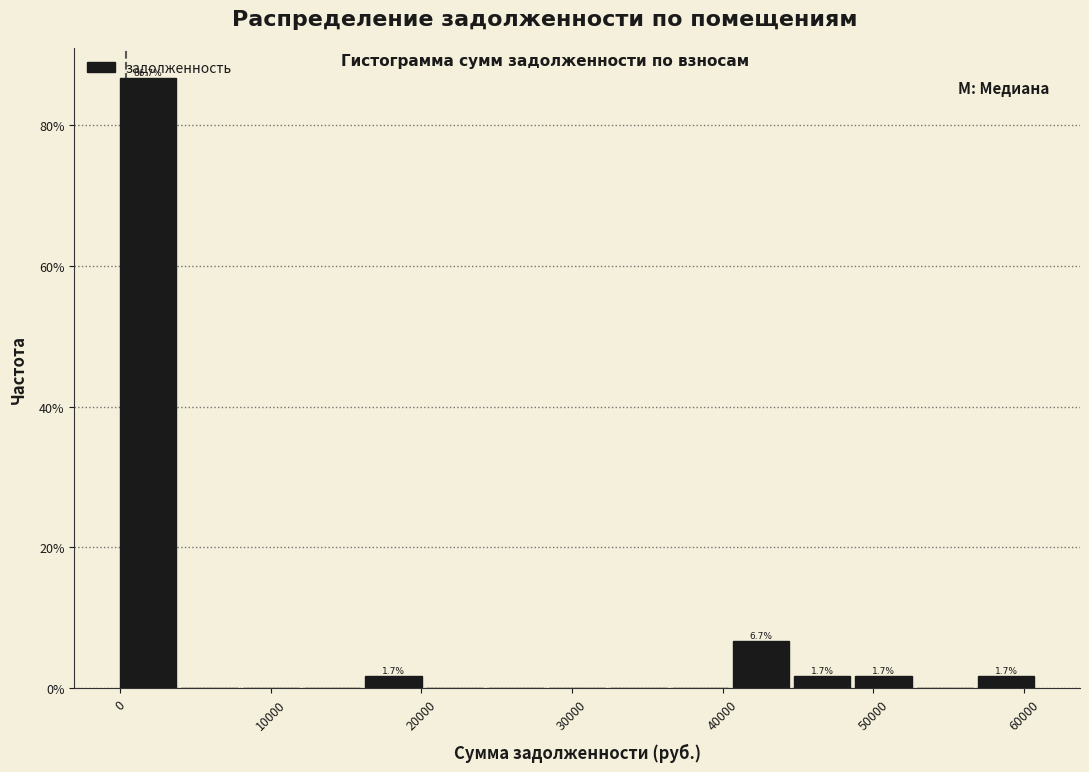

Over which range of the x-axis is the bar tallest?

0 to 4000